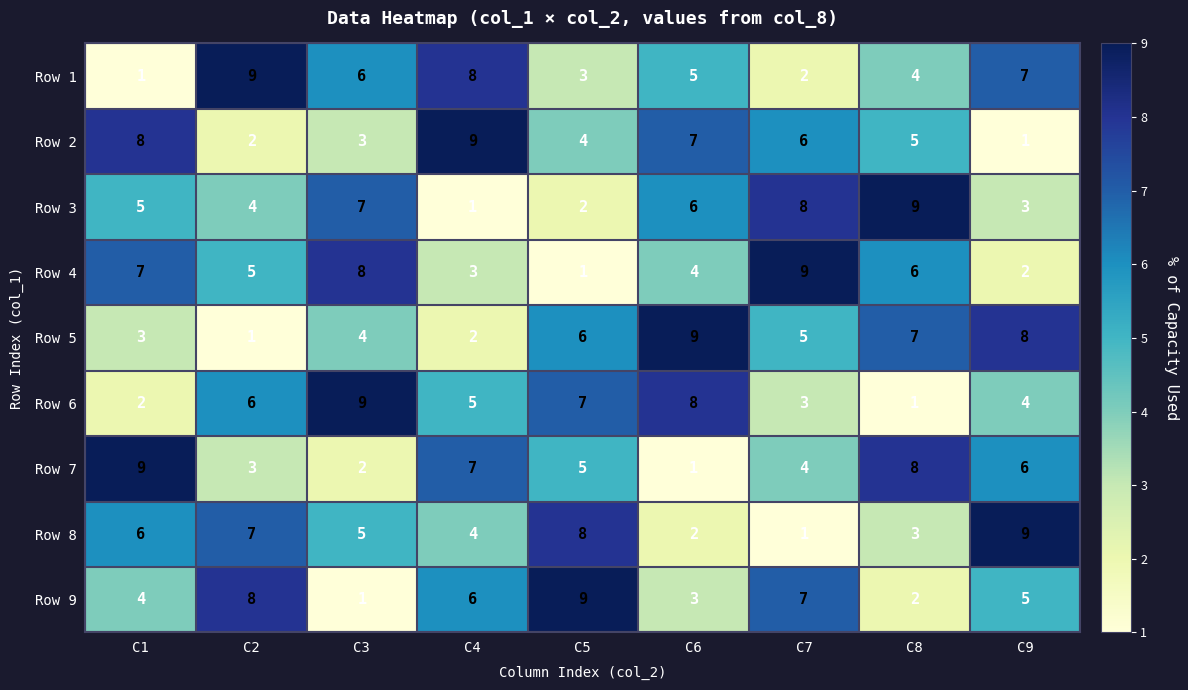

Between C2 and C6, which series saw the biggest shift?

Row 5